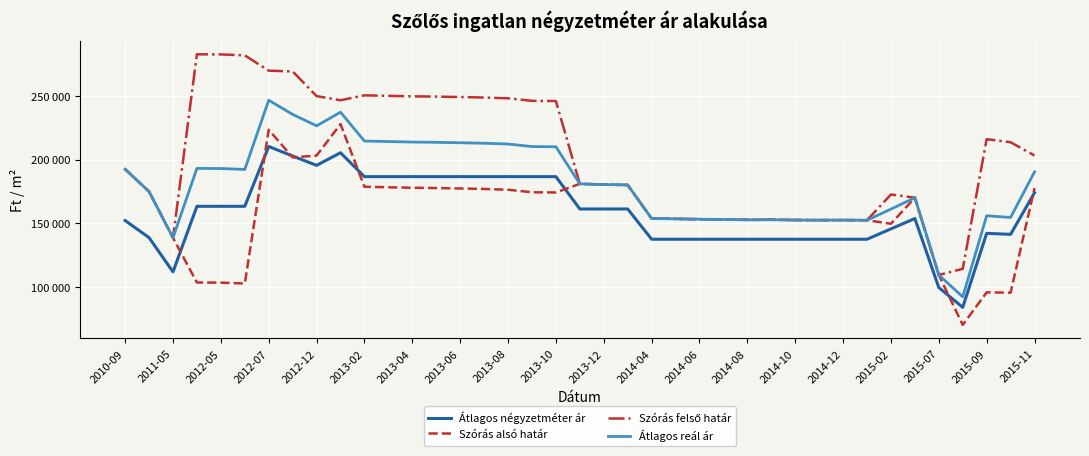

Does the chart have visible grid lines?

Yes